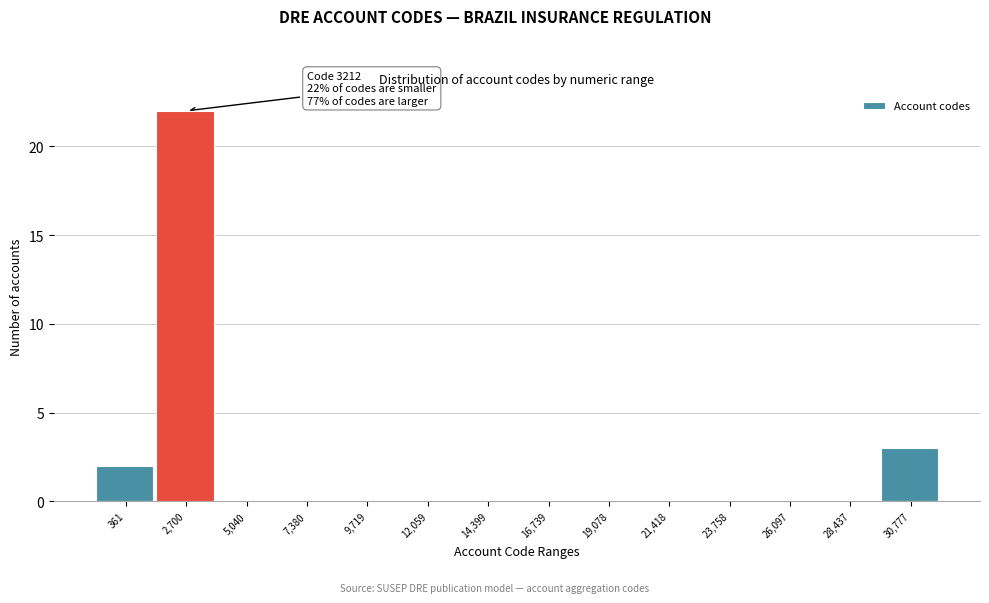

Reading left to right, extract all data points from this chart.

361=2	2,700=22	5,040=0	7,380=0	9,719=0	12,059=0	14,399=0	16,739=0	19,078=0	21,418=0	23,758=0	26,097=0	28,437=0	30,777=3